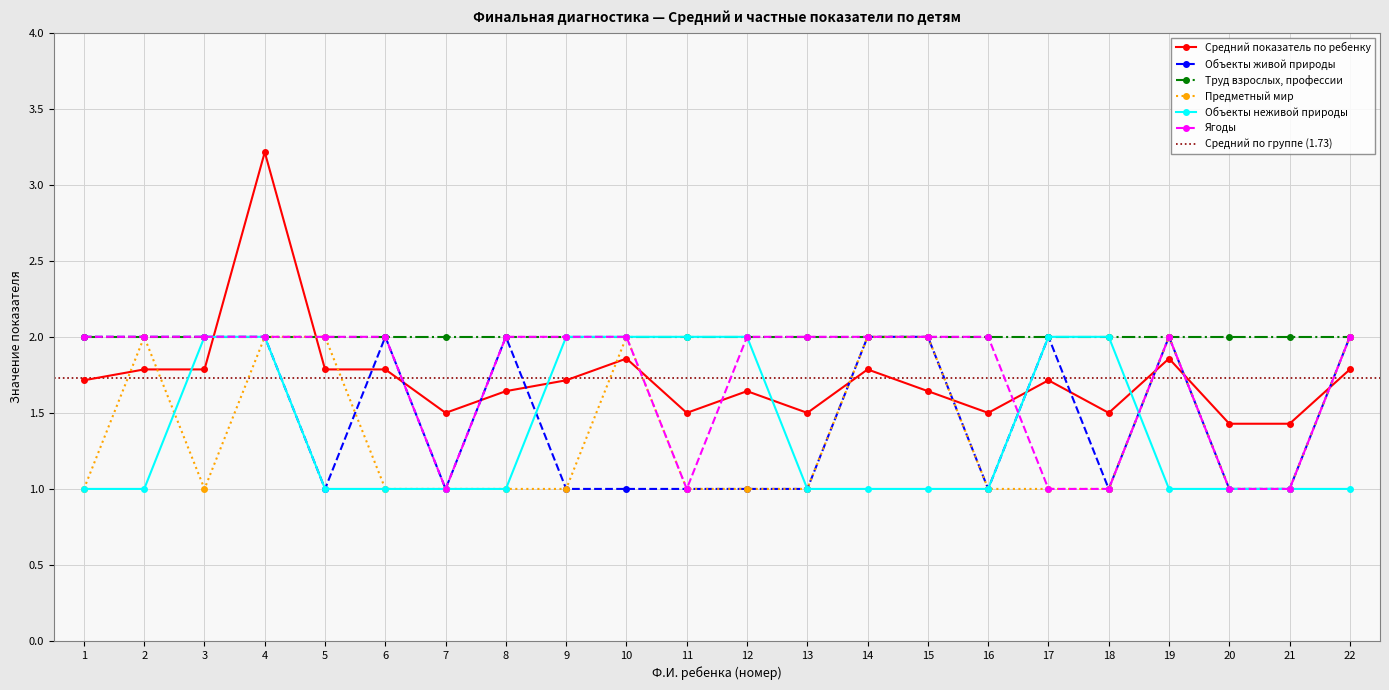

The Объекты живой природы series shows 0.2 at 9. True or false?

False